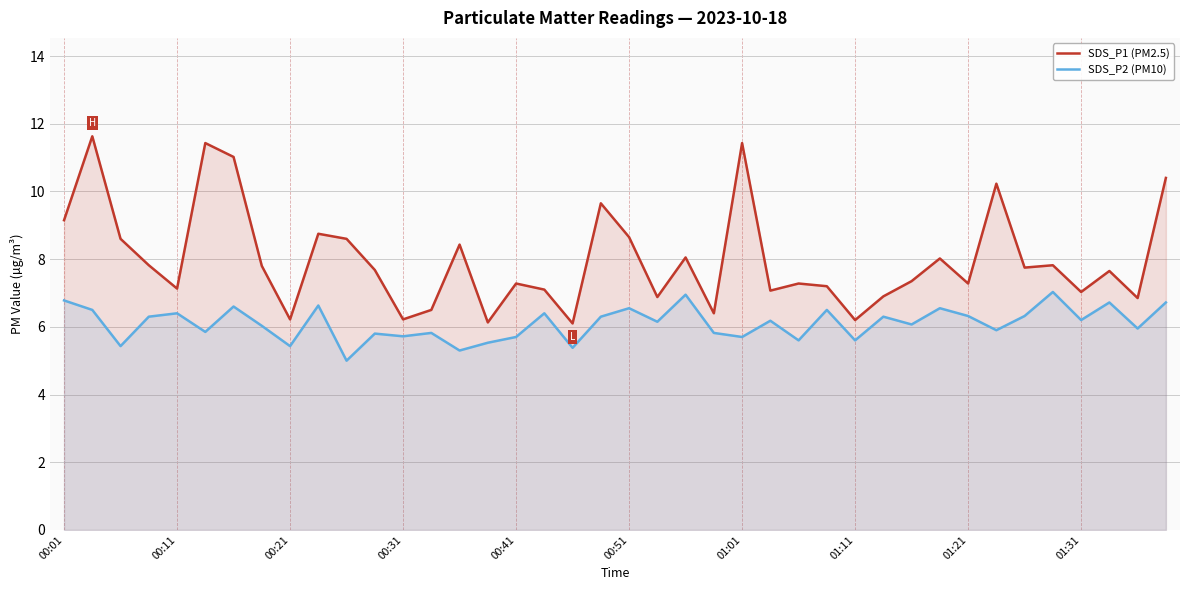

Which series has the largest total across all categories?

SDS_P1 (PM2.5)